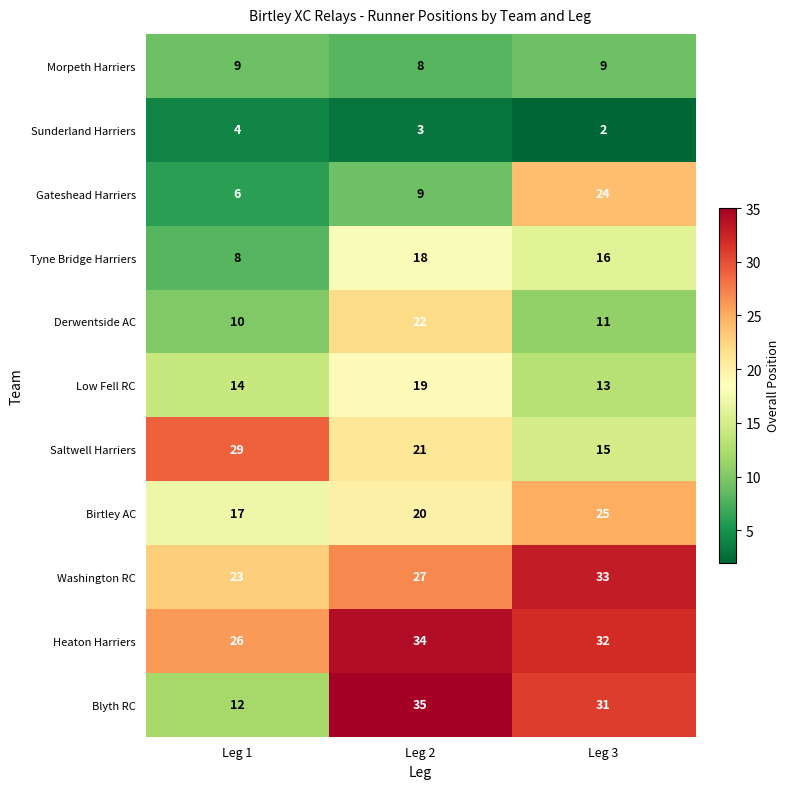

Where does the Sunderland Harriers series first go above 3?

Leg 1